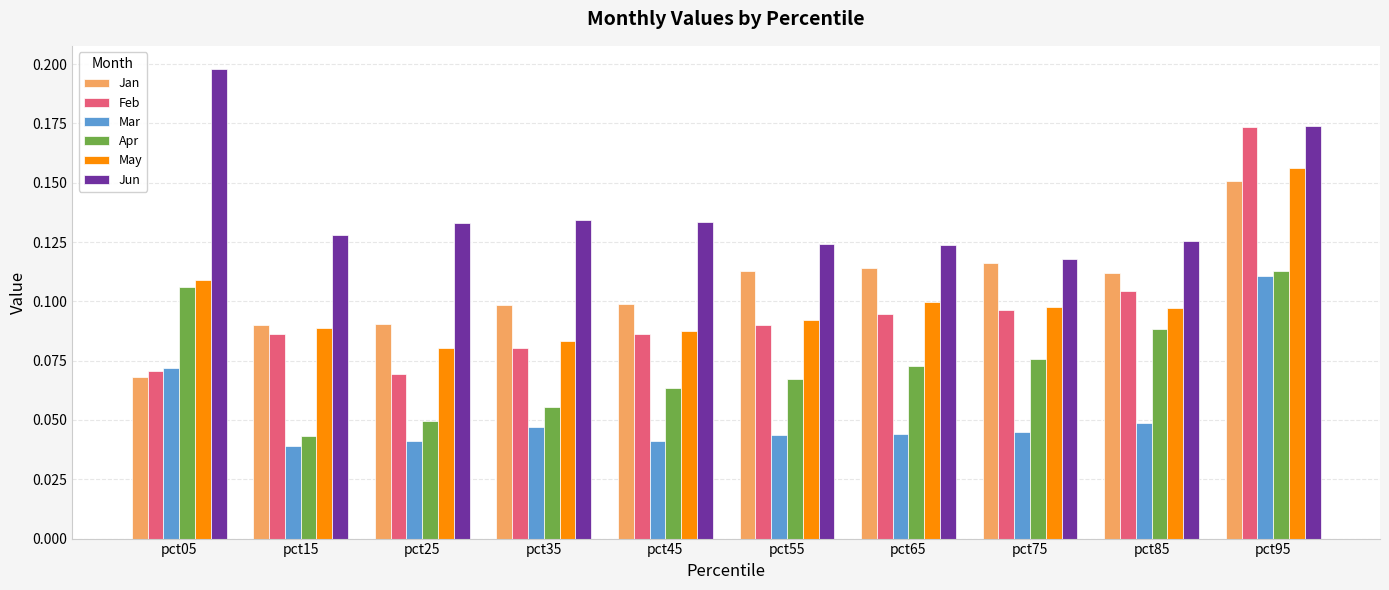

How many groups of bars are there?

10